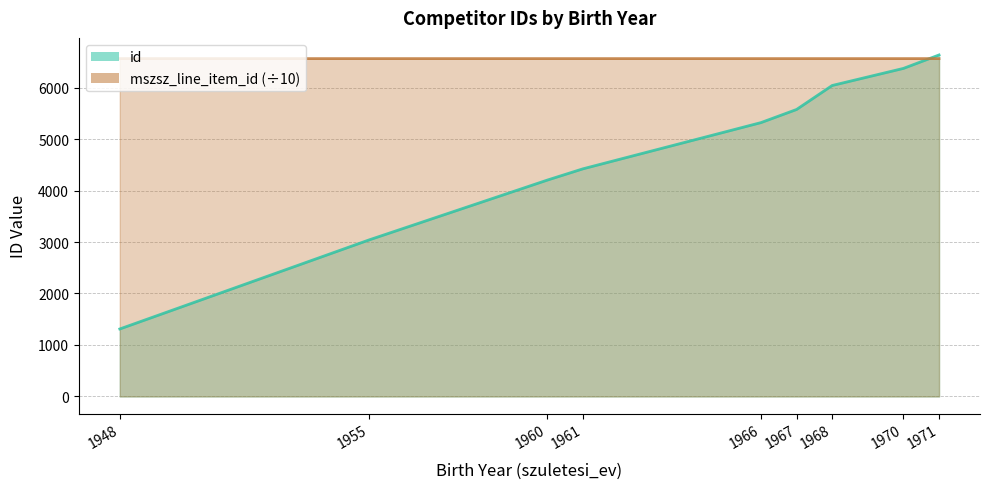

What is the total value across all series at 1960?

10764.3